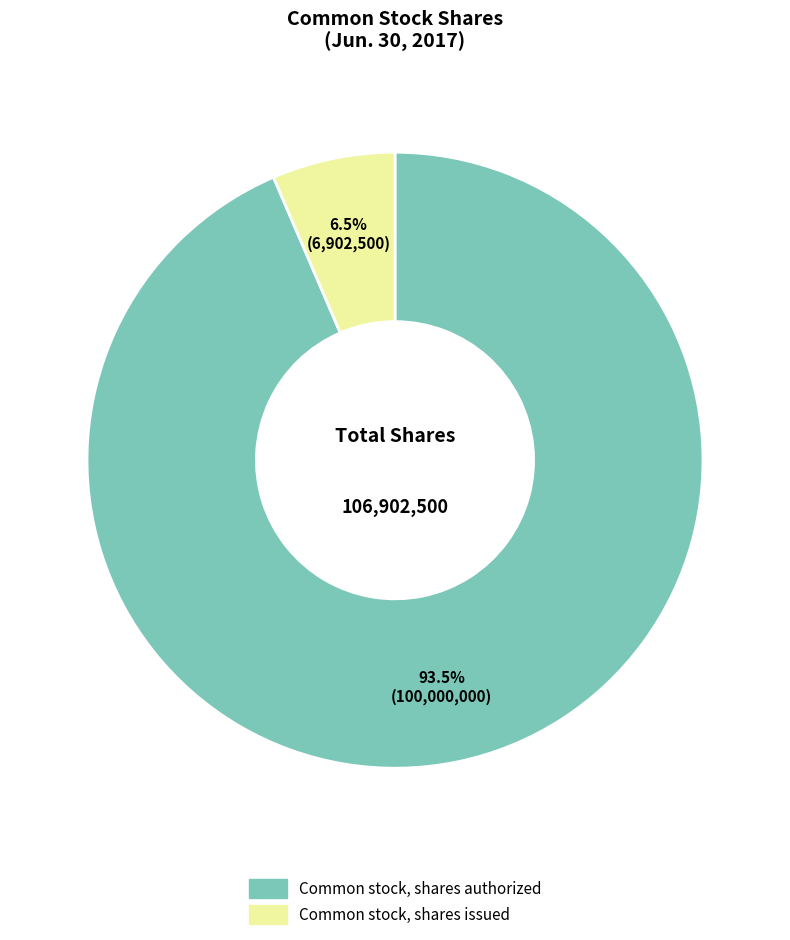

What is the largest slice in the pie chart?

Common stock, shares authorized